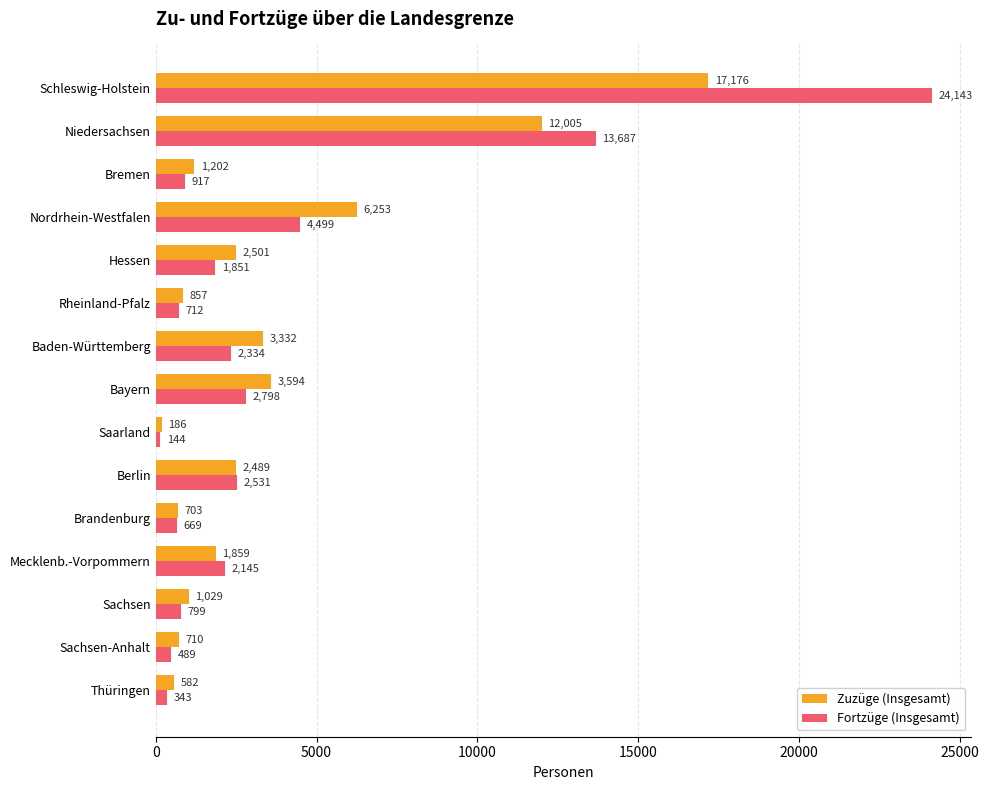

At Sachsen, list the series in order from largest to smallest.

Zuzüge (Insgesamt), Fortzüge (Insgesamt)